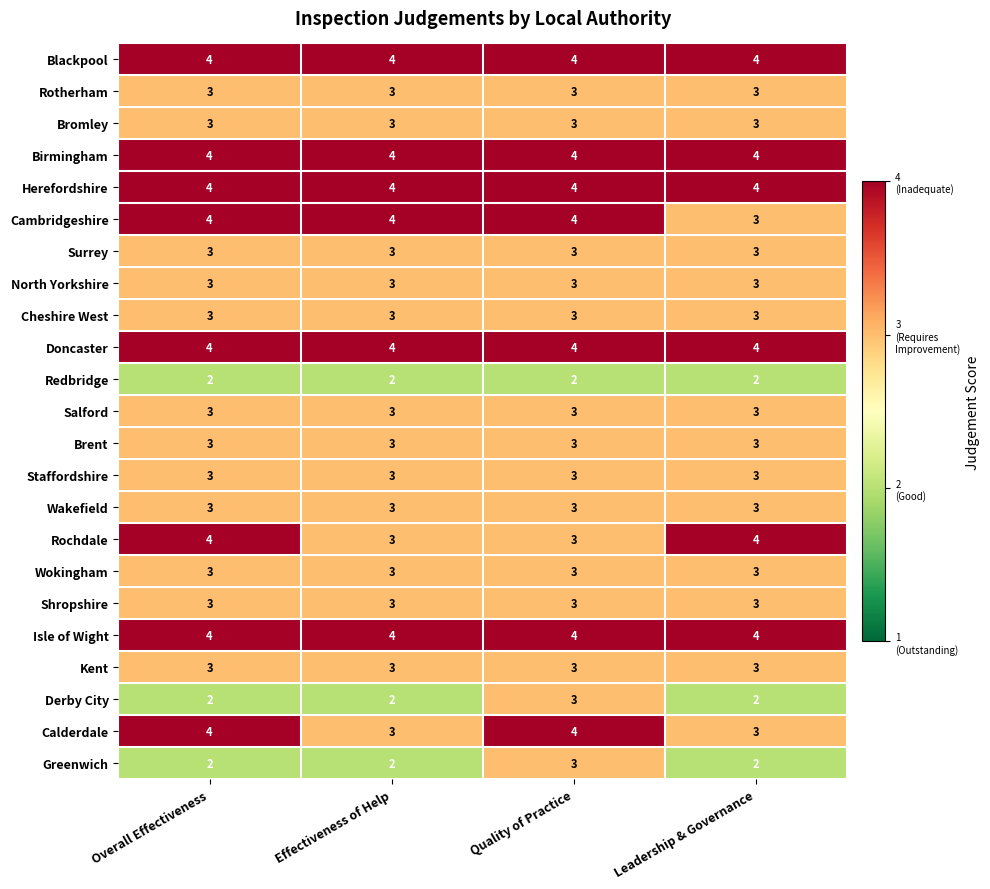

What is the sum of the Doncaster values at Quality of Practice and Effectiveness of Help?

8